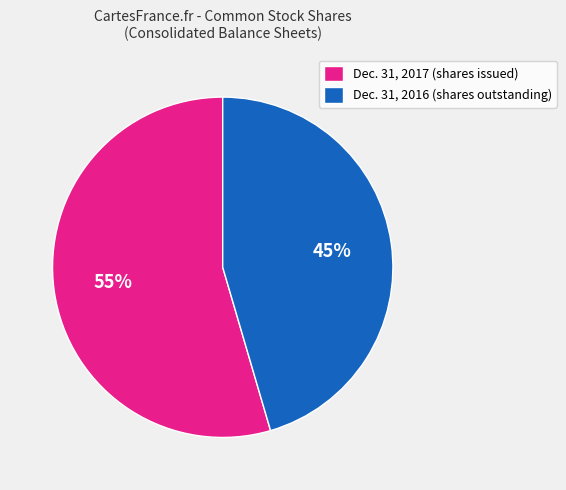

Is it true that Dec. 31, 2016 (shares outstanding) is 36% of the pie?

False